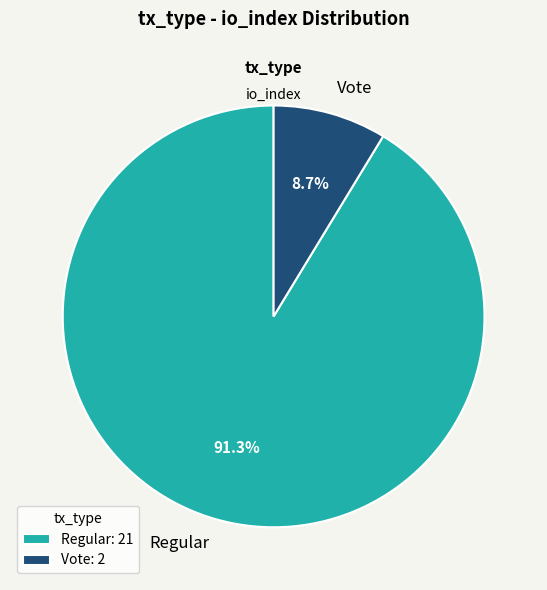

Which category has the smallest portion of the pie?

Vote